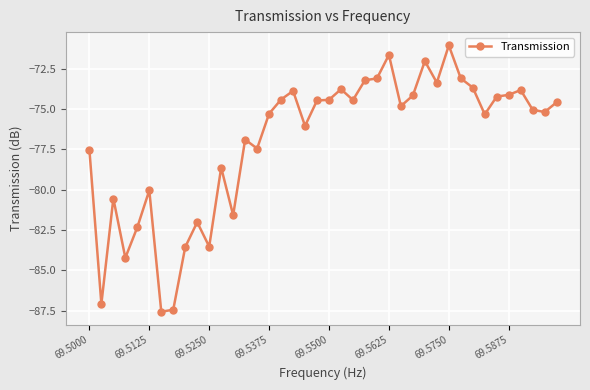

True or false: there are more than 0 points higher than both neighbors.

True